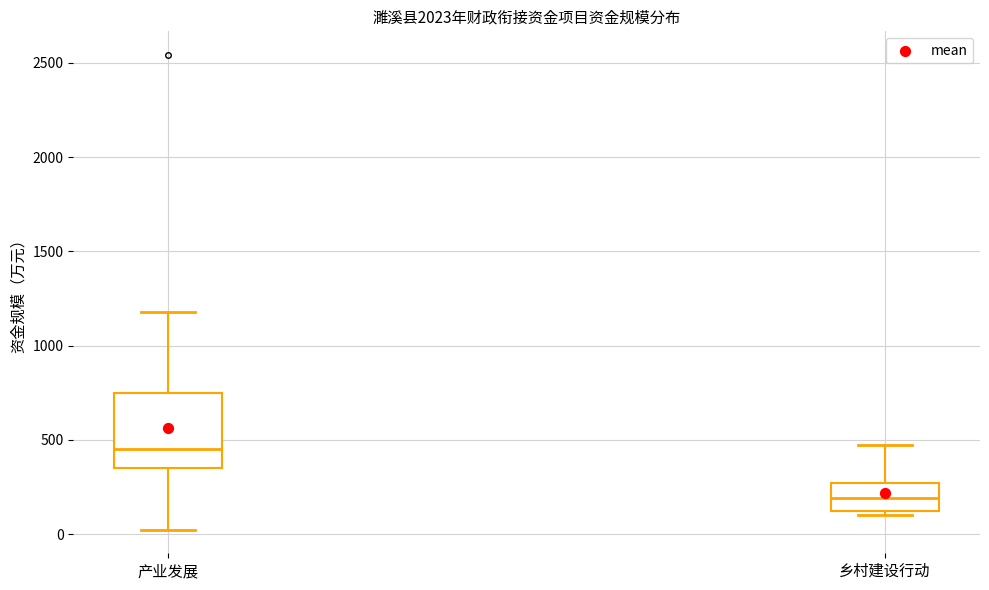

Reading left to right, transcribe this box plot: for each box, give where its median line is, the range the box spans, and where its two whiskers end, as read against the y-axis. The values are not printed on the chart, so give them approximately, as read against the axis.

产业发展: median 450, box 350 to 750, whiskers 50 to 1200
乡村建设行动: median 200, box 100 to 250, whiskers 100 (just below the box's lower edge) to 450